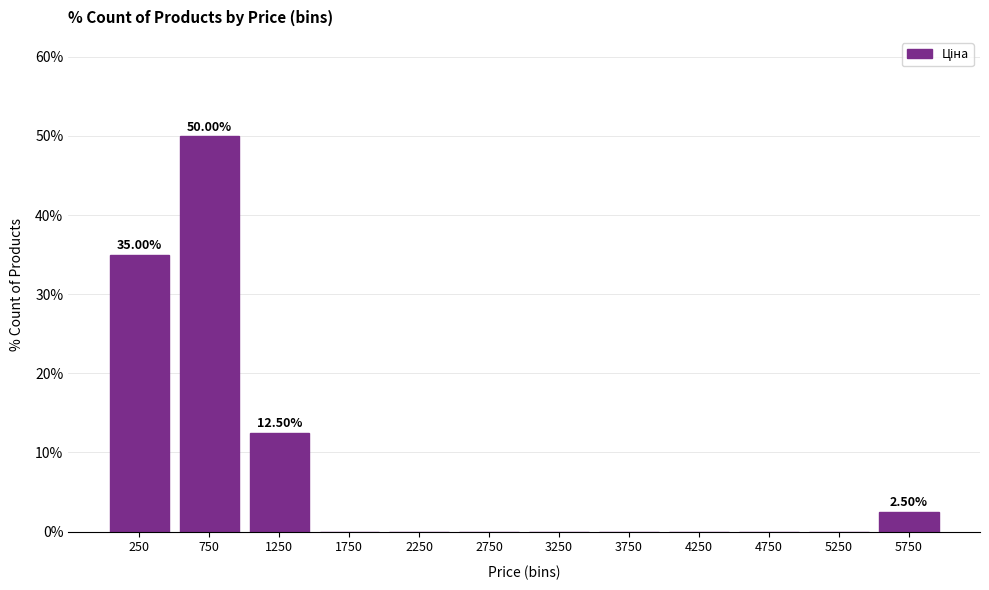

Over which range of the x-axis is the bar tallest?

500 to 1000